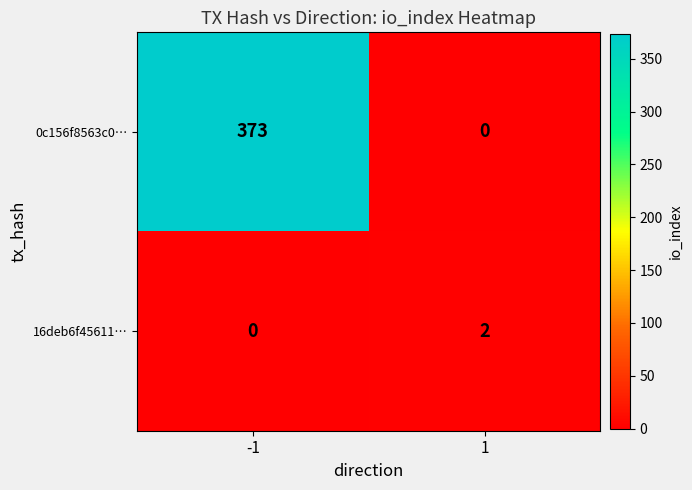

Reading right to left, list all the values displayed in this chart.

0c156f8563c0…: 1=0	-1=373
16deb6f45611…: 1=2	-1=0